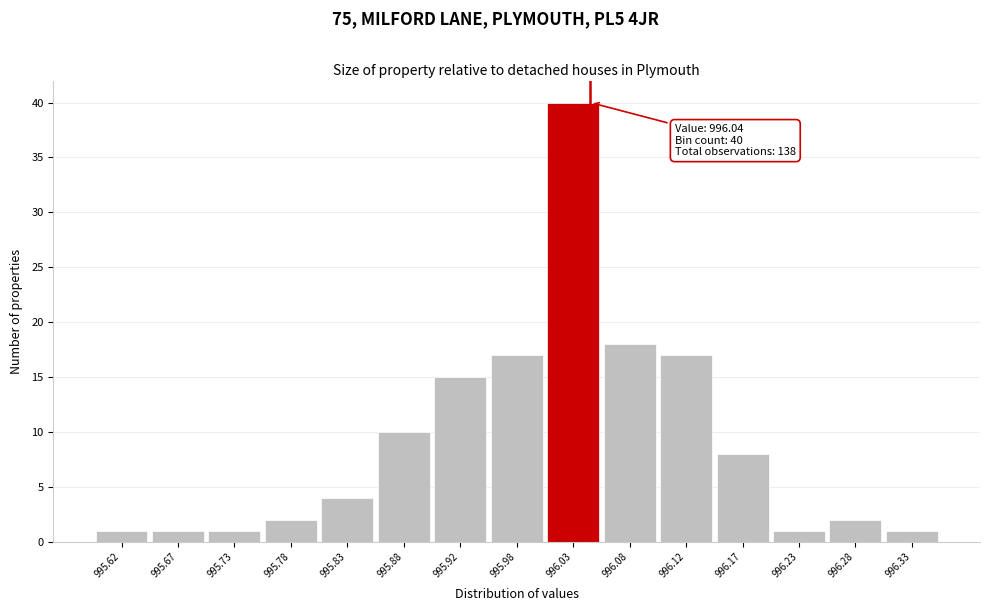

Which range on the x-axis has the tallest bar?

996.00 to 996.05